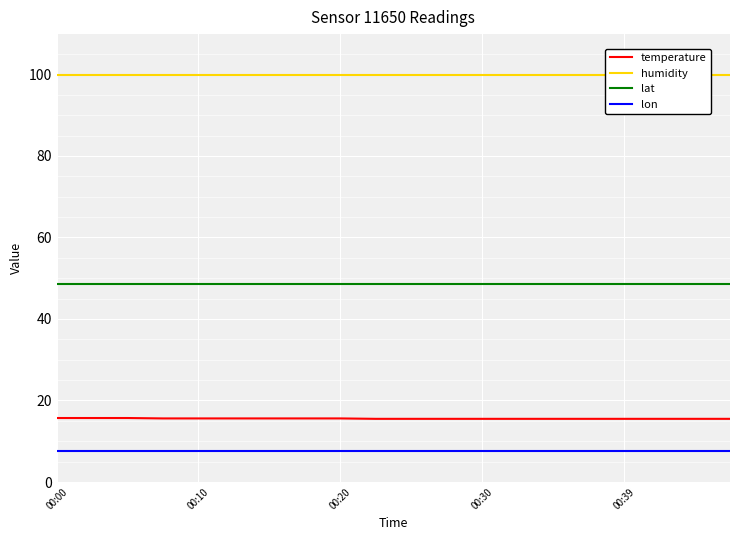

The temperature series shows 3.8 at 00:10. True or false?

False